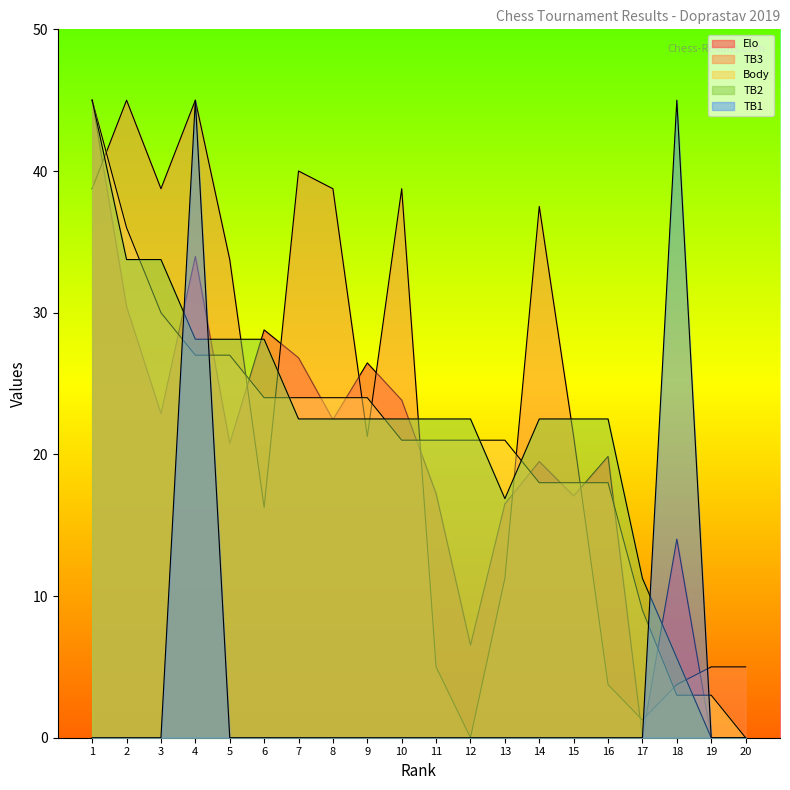

True or false: Elo has a value of 16.8 at 7.

False